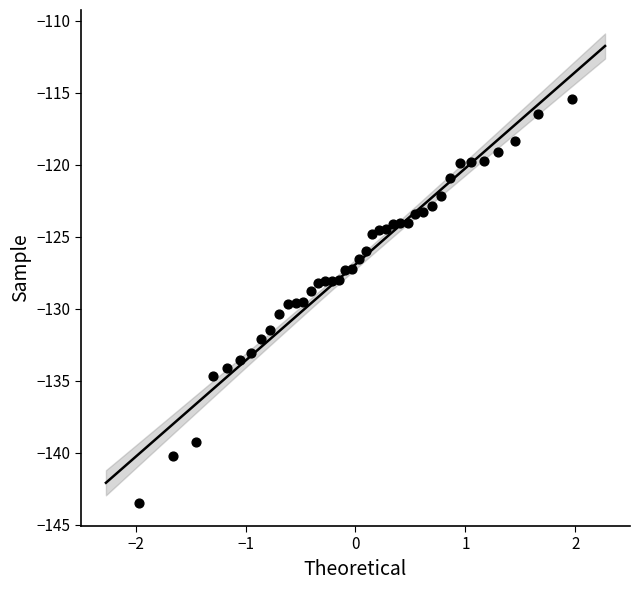

What is the range of Y values (max minus min)?

28.0